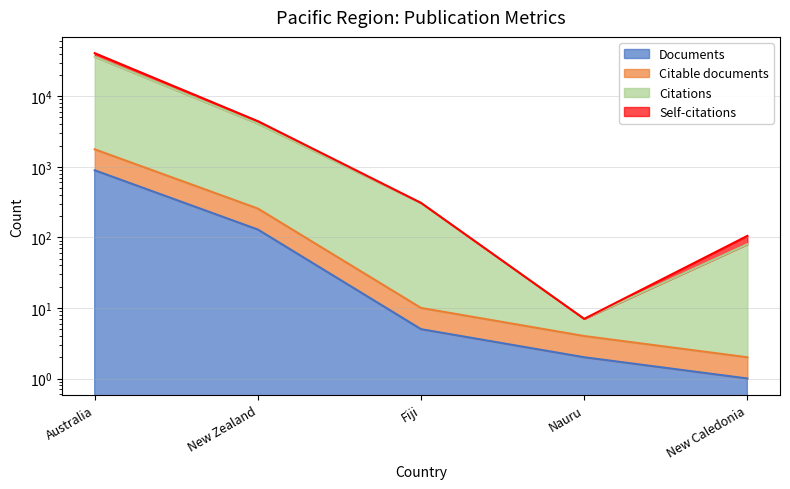

The Documents series shows 892 at Australia. True or false?

True